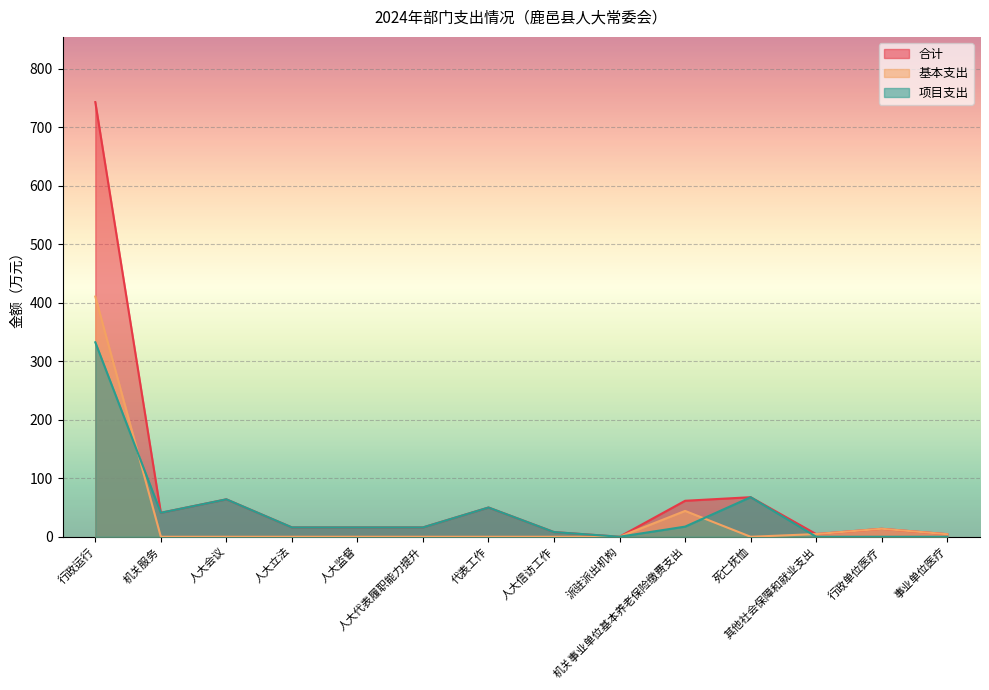

After their last crossing, which series has the higher values: 基本支出 or 项目支出?

基本支出